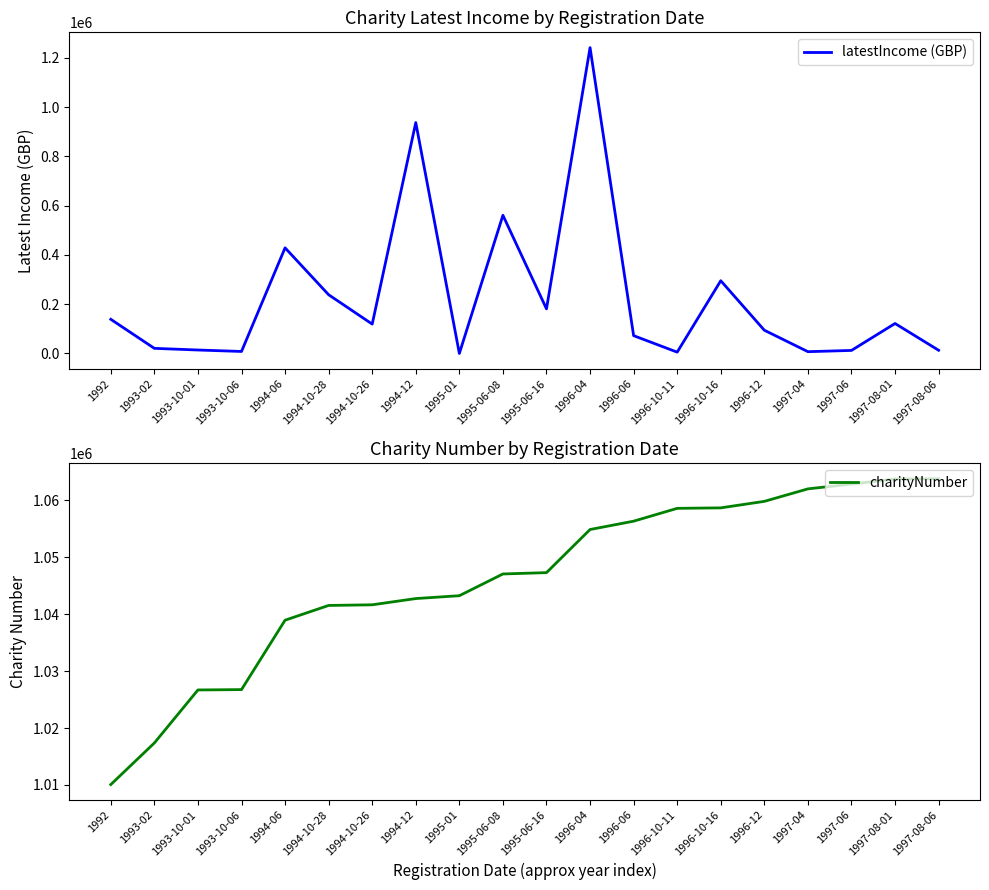

Which label corresponds to the smallest value in the chart?

1995-01